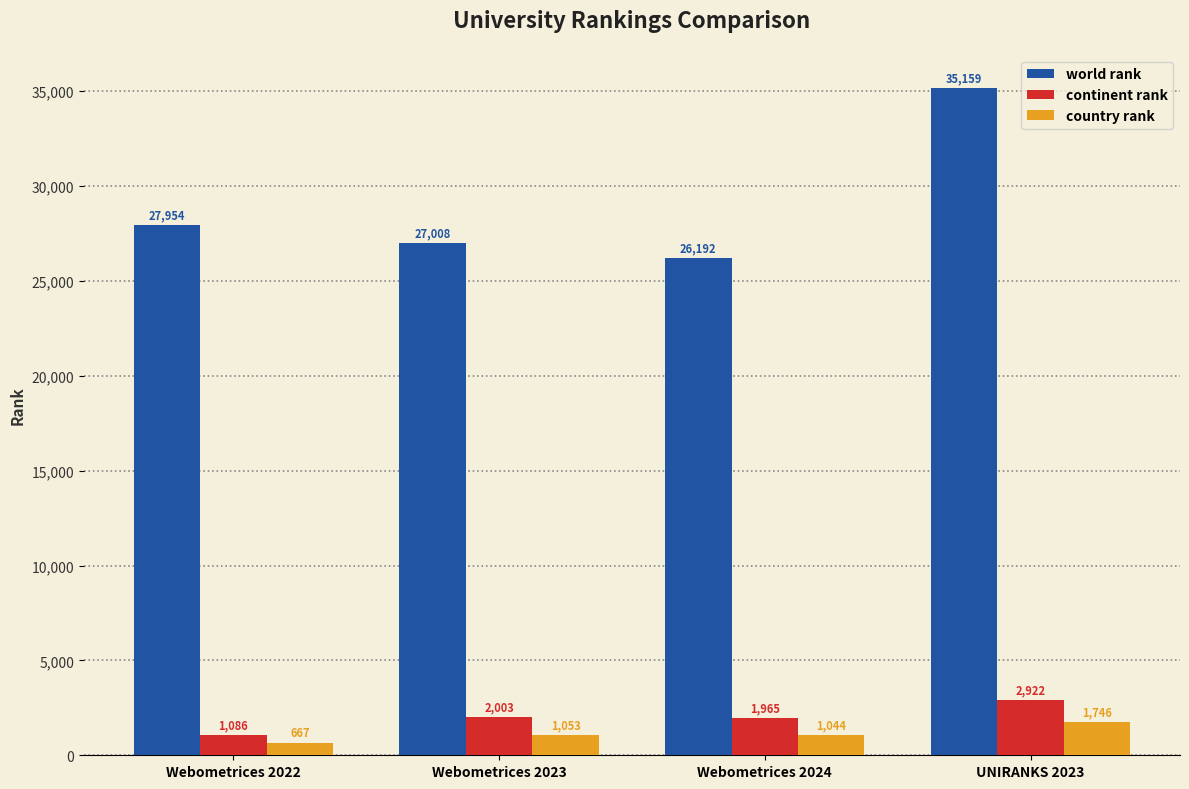

Which label corresponds to the smallest value in the chart?

Webometrices 2022